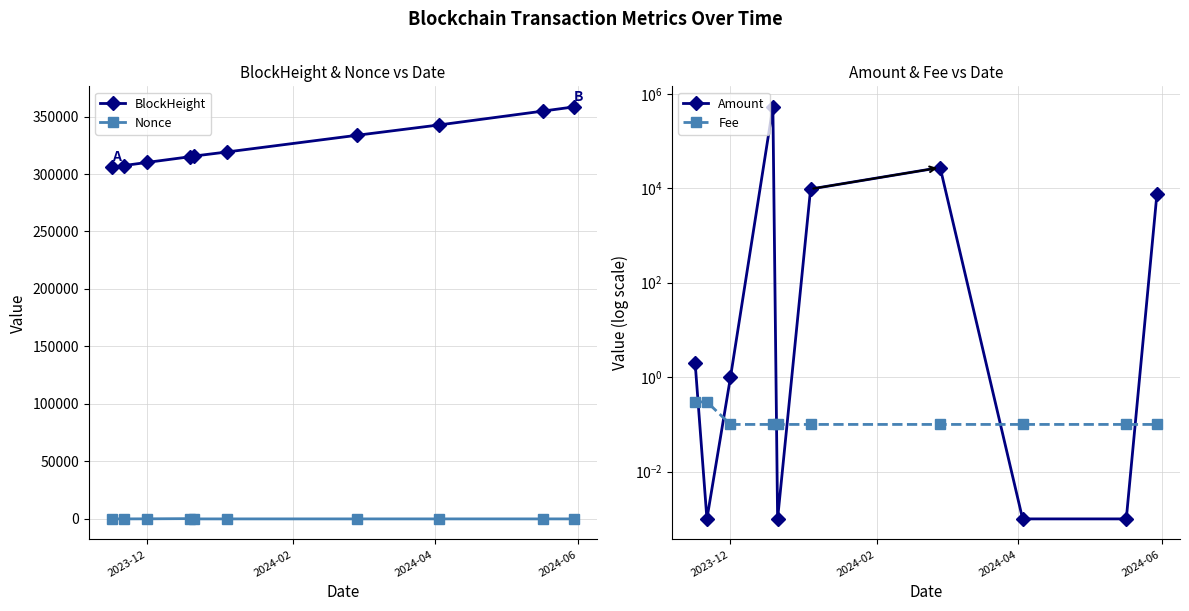

How many series are shown in this chart?

4